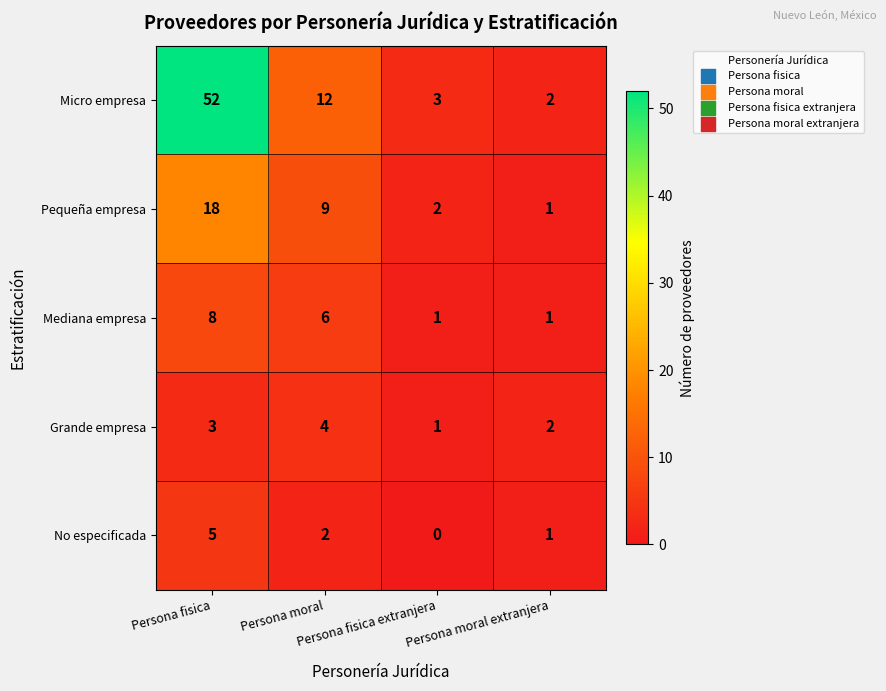

How many categories are shown in the chart?

4